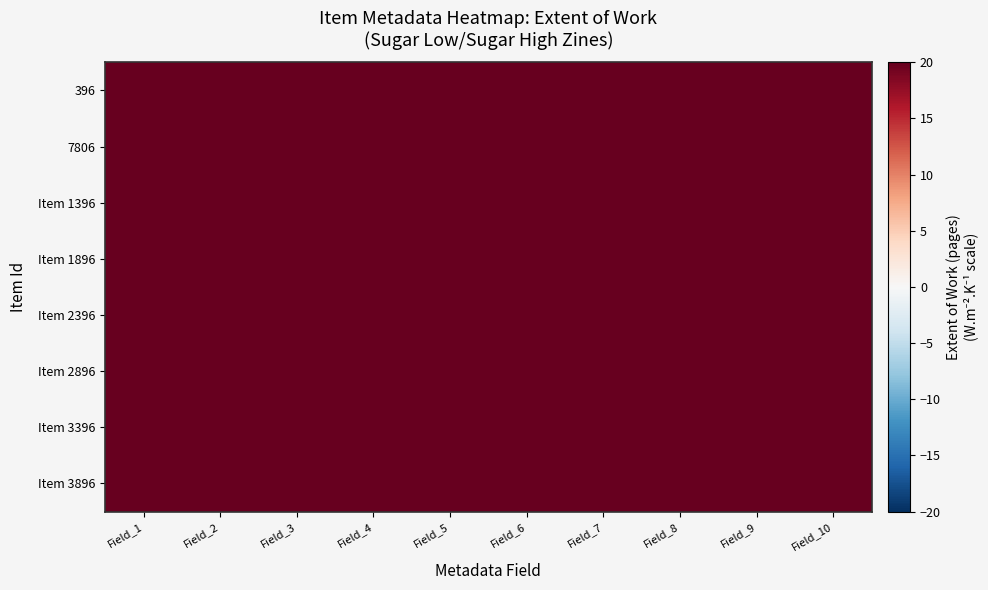

Reading left to right, extract all data points from this chart.

396: Field_1=48	Field_2=50	Field_3=45	Field_4=53	Field_5=49	Field_6=46	Field_7=52	Field_8=47	Field_9=51	Field_10=44
7806: Field_1=49	Field_2=47	Field_3=52	Field_4=46	Field_5=54	Field_6=45	Field_7=50	Field_8=48	Field_9=53	Field_10=46
Item 1396: Field_1=46	Field_2=51	Field_3=48	Field_4=52	Field_5=47	Field_6=53	Field_7=44	Field_8=50	Field_9=49	Field_10=51
Item 1896: Field_1=51	Field_2=46	Field_3=53	Field_4=49	Field_5=45	Field_6=52	Field_7=48	Field_8=47	Field_9=54	Field_10=46
Item 2396: Field_1=47	Field_2=52	Field_3=46	Field_4=51	Field_5=48	Field_6=44	Field_7=53	Field_8=49	Field_9=45	Field_10=50
Item 2896: Field_1=50	Field_2=48	Field_3=51	Field_4=47	Field_5=52	Field_6=46	Field_7=49	Field_8=54	Field_9=44	Field_10=48
Item 3396: Field_1=45	Field_2=53	Field_3=49	Field_4=46	Field_5=51	Field_6=48	Field_7=52	Field_8=47	Field_9=50	Field_10=43
Item 3896: Field_1=49	Field_2=45	Field_3=50	Field_4=53	Field_5=47	Field_6=51	Field_7=46	Field_8=52	Field_9=48	Field_10=49